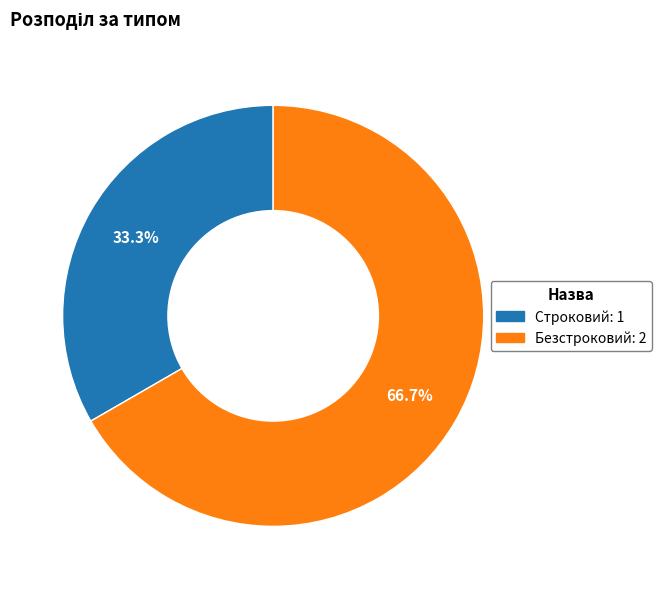

What is the largest slice in the pie chart?

Безстроковий